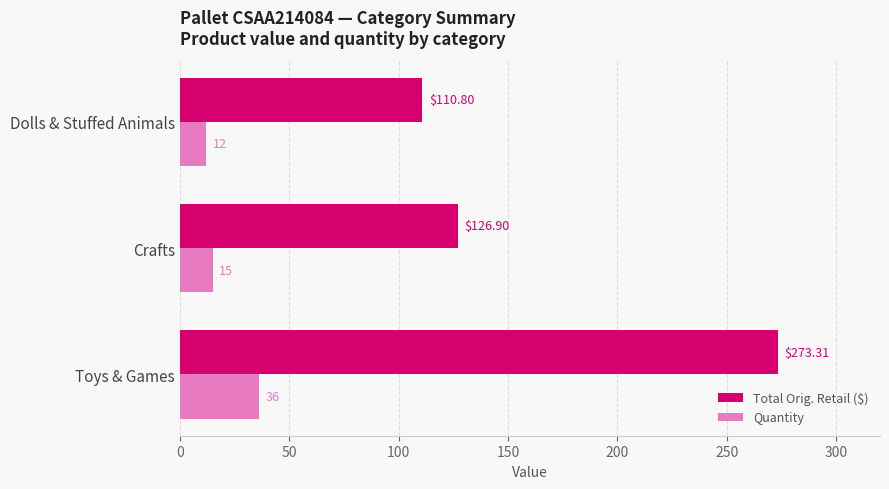

Which series has the widest spread of values?

Total Orig. Retail ($)